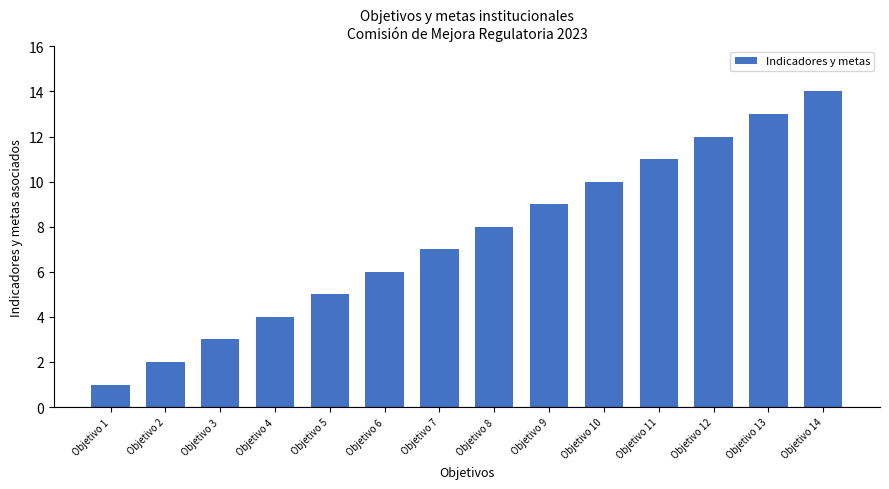

Does the chart contain stacked bars?

No